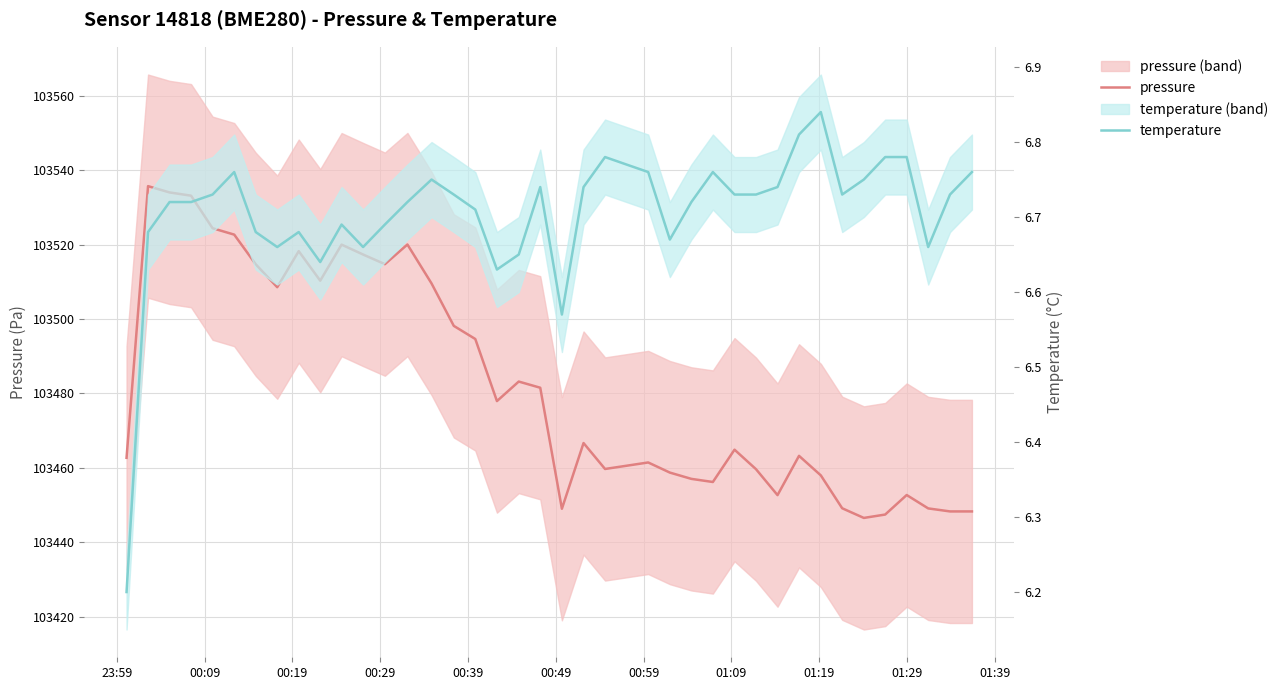

What are all the series names shown in the legend?

pressure, temperature